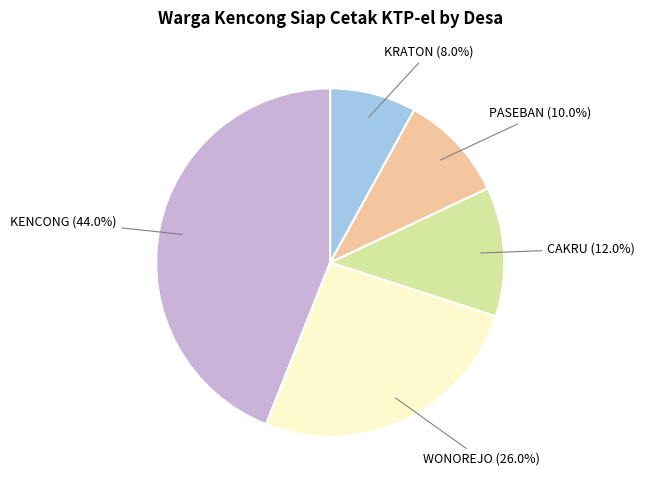

True or false: CAKRU accounts for 12% of the total.

True